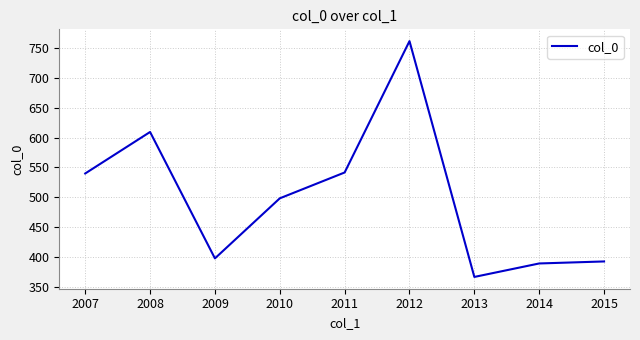

The value at 2011 is 541.6. True or false?

True